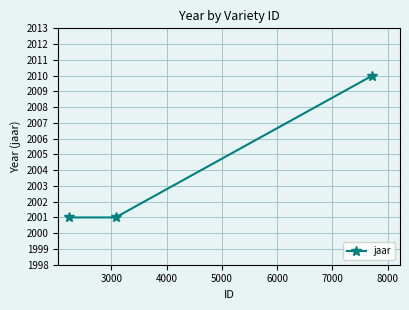

What is the value of the 1st point from the left?

2001